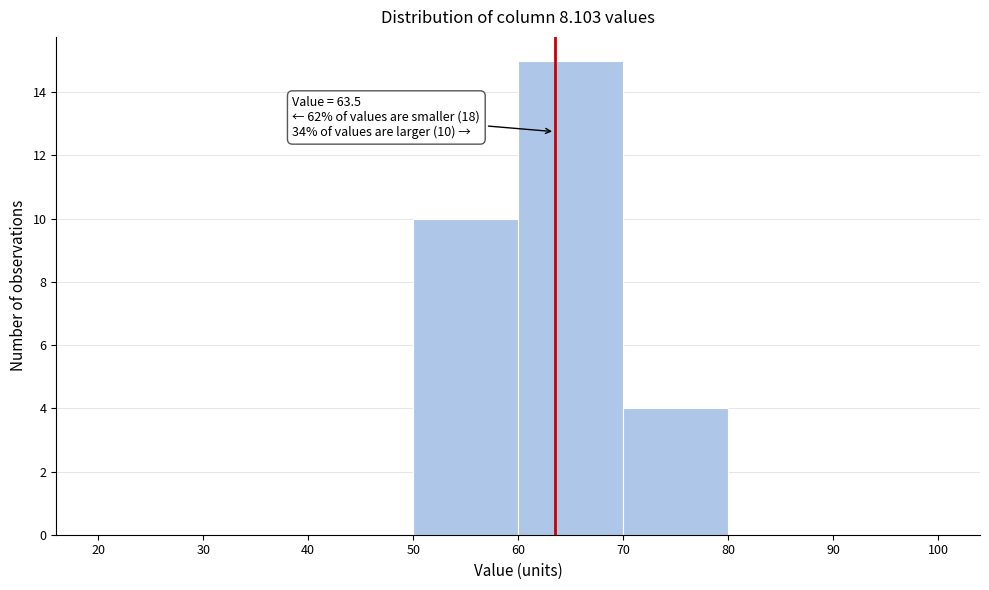

Which range on the x-axis has the tallest bar?

60 to 70